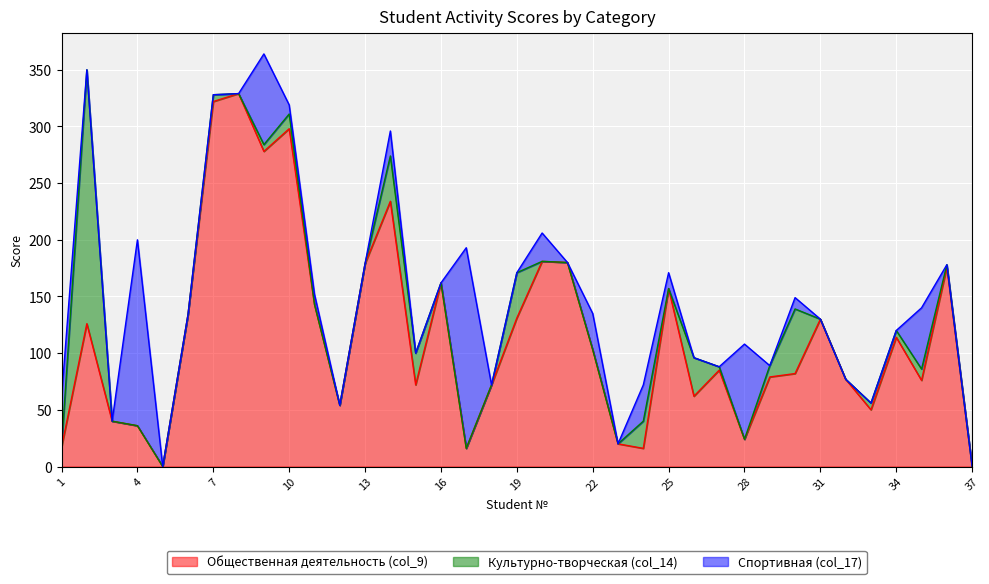

Where do Культурно-творческая (col_14) and Спортивная (col_17) first cross each other?

1 and 2